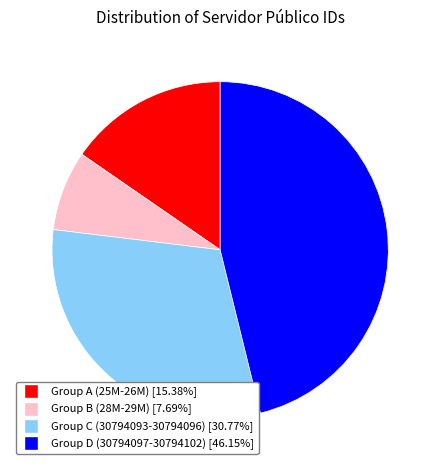

Is there a majority slice in this chart?

No